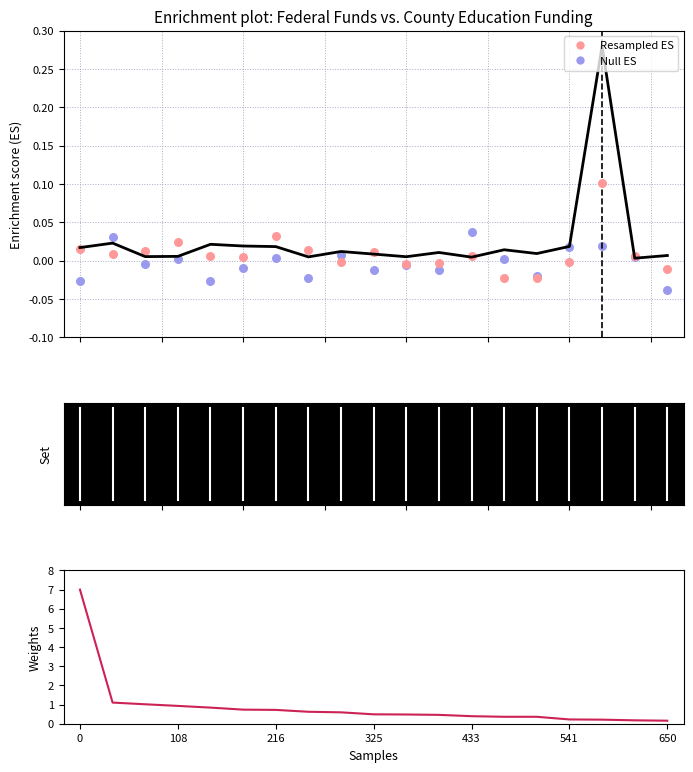

Is the value of Null ES at 9 greater than the value of Resampled ES at 17?

No